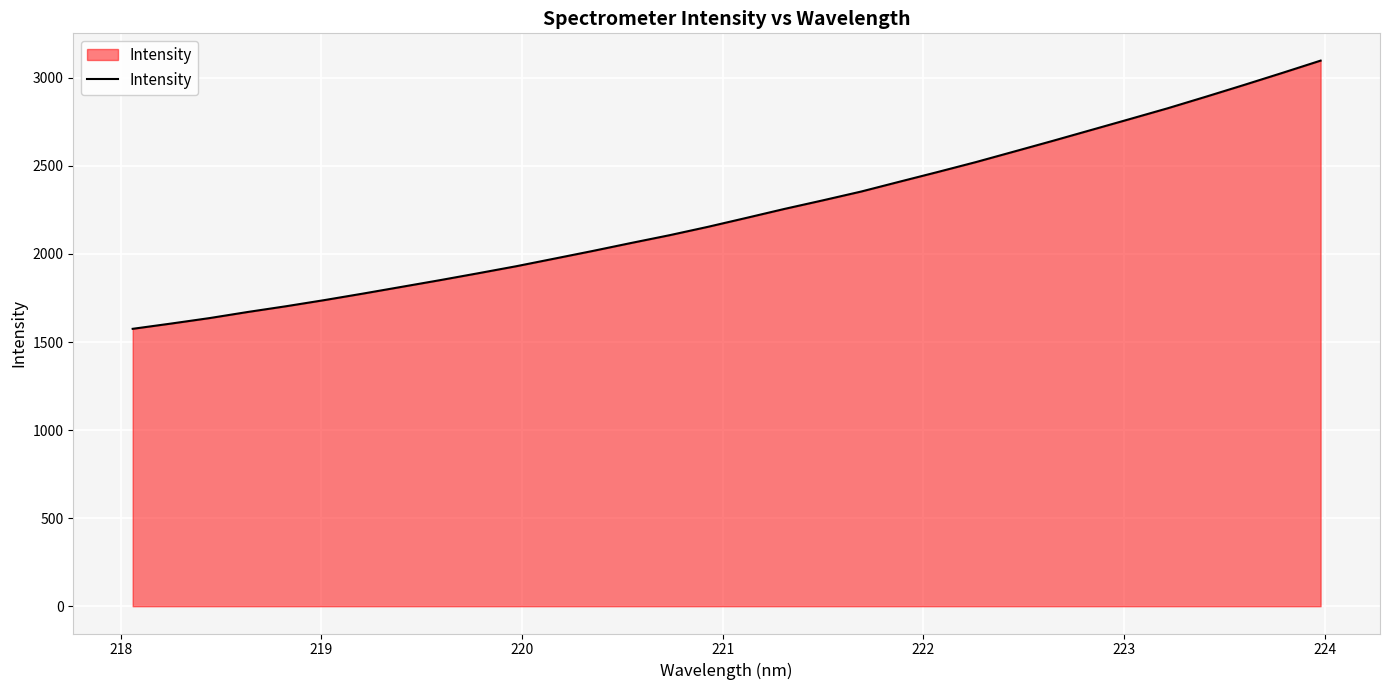

What is the smallest value displayed?

1574.9